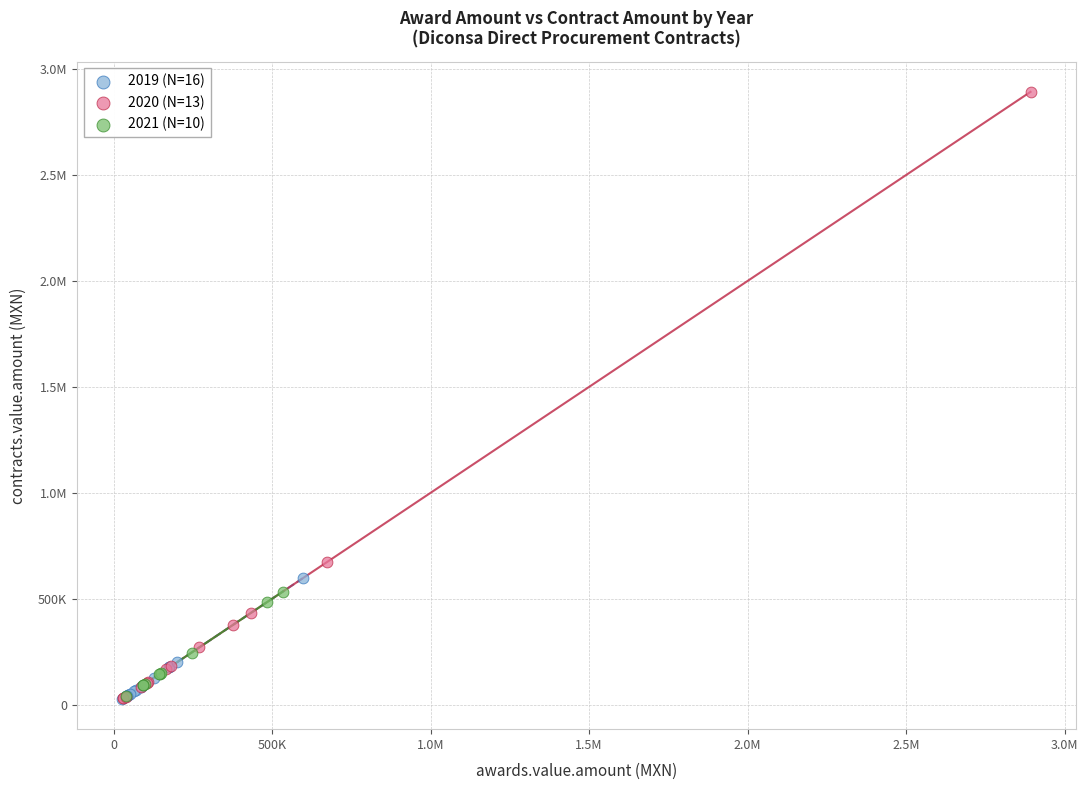

What are all the series names shown in the legend?

2019 (N=16), 2020 (N=13), 2021 (N=10)